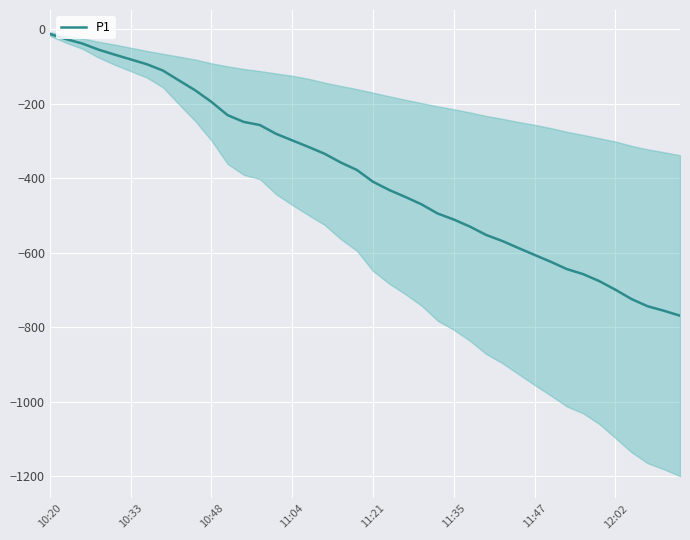

Where is the data nearest to the value -391?

19